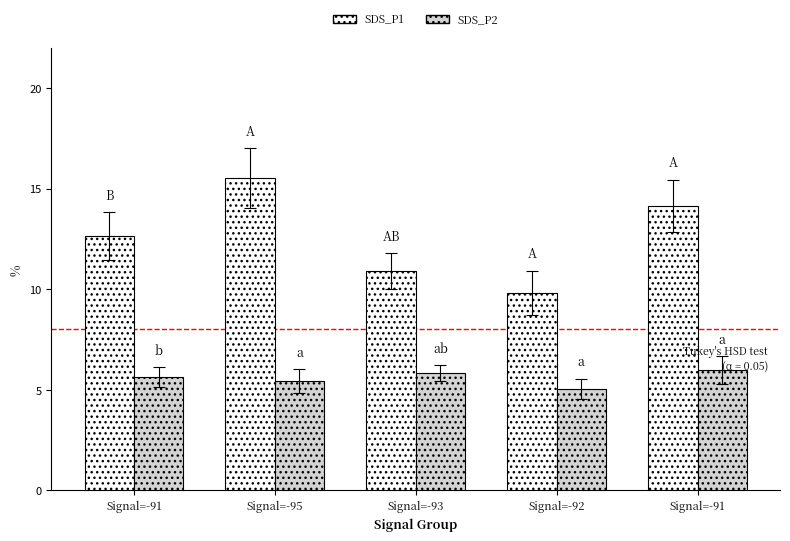

True or false: SDS_P2 has a value of 8.5 at Signal=-91.

False